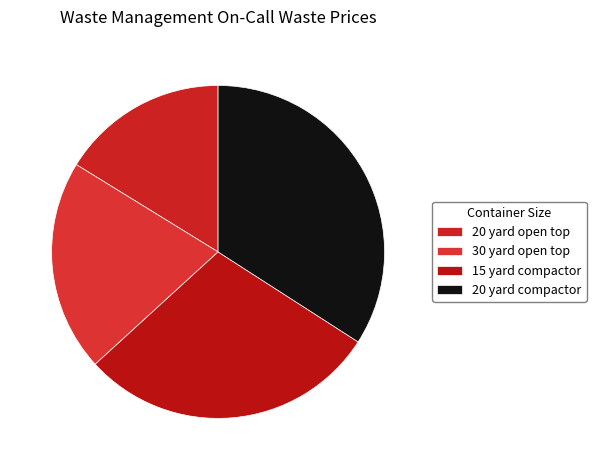

To the nearest percent, what is the difference between the largest and smallest slice percentages?

18%